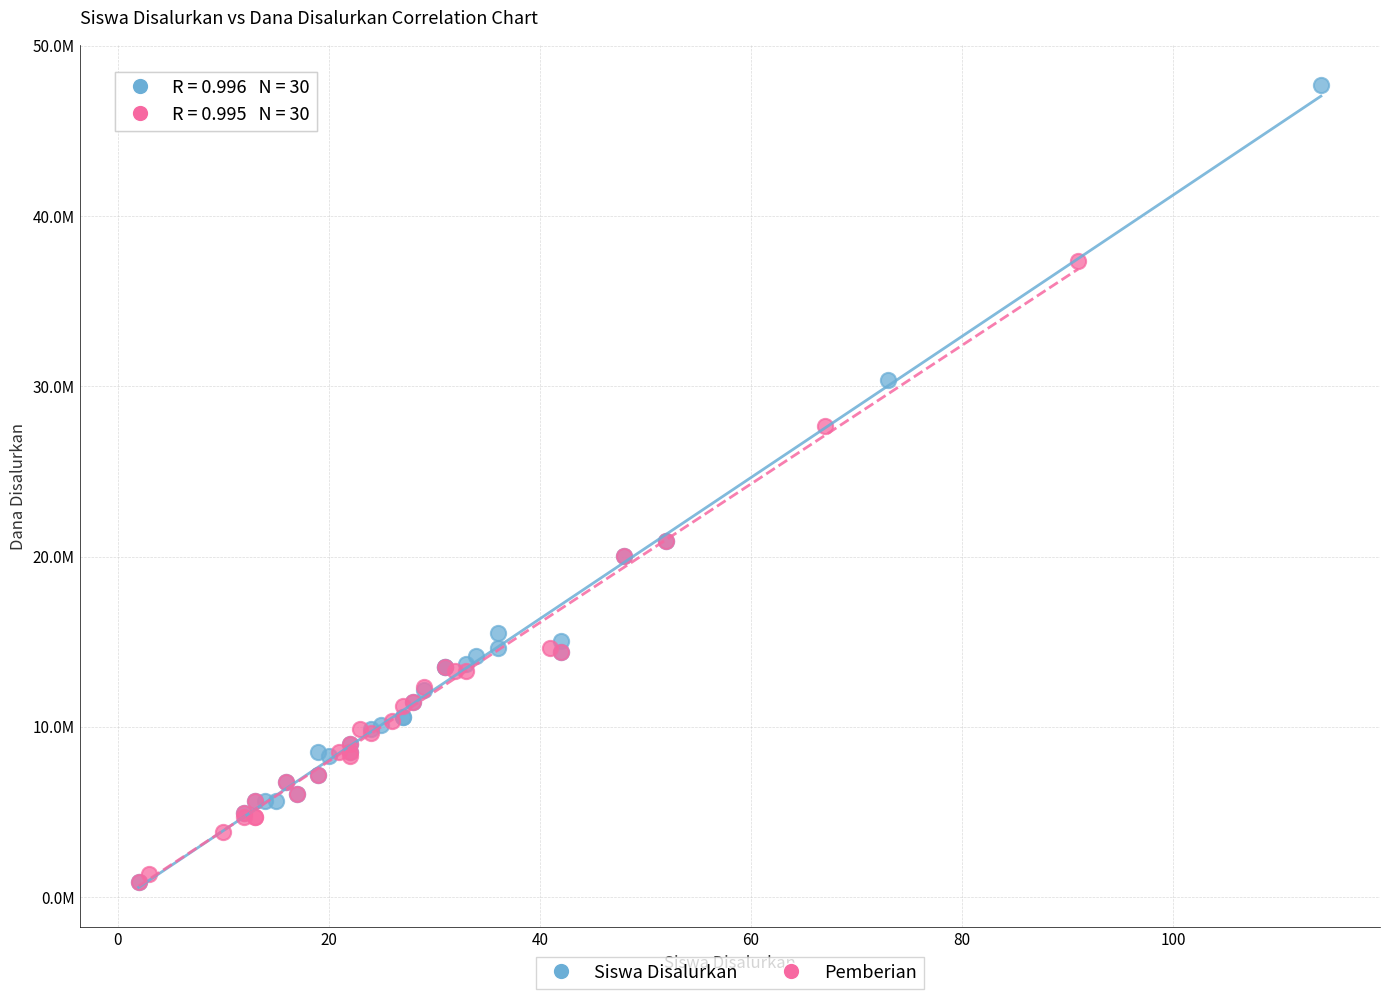

What are all the series names shown in the legend?

Siswa Disalurkan, Pemberian